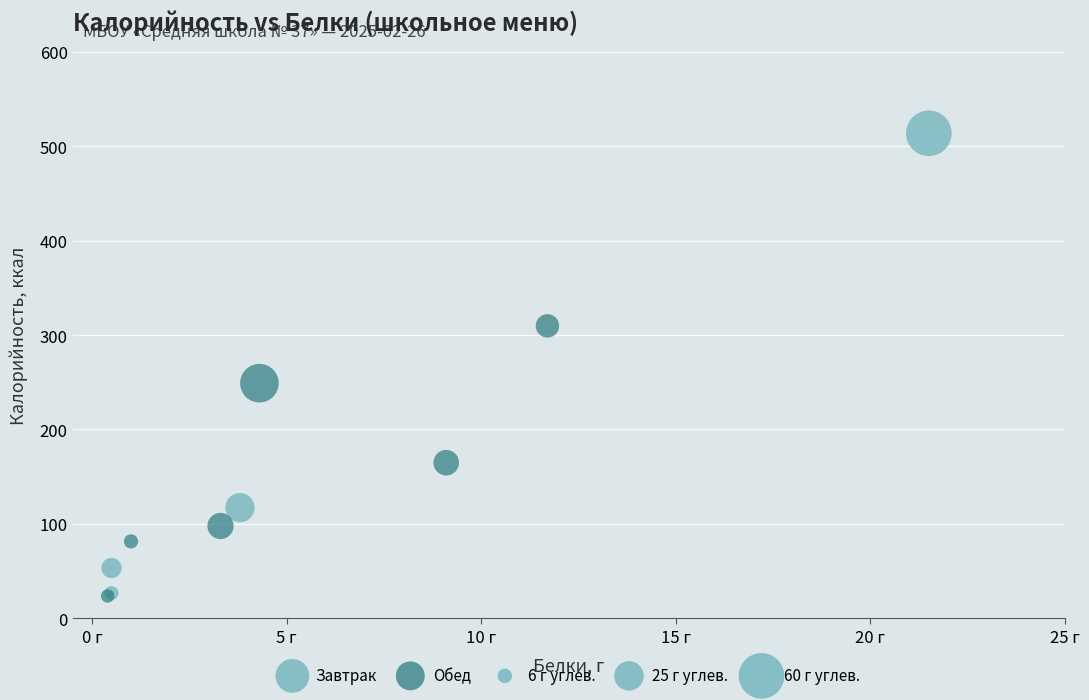

Which series has the widest spread of Y values?

Завтрак